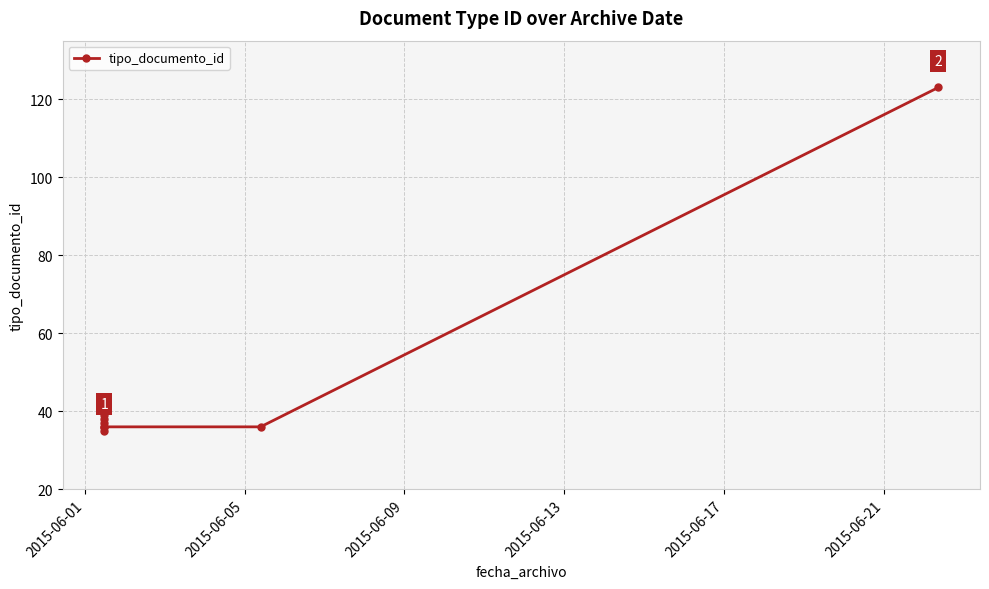

True or false: the data shows 23 at 2015-06-09.

False